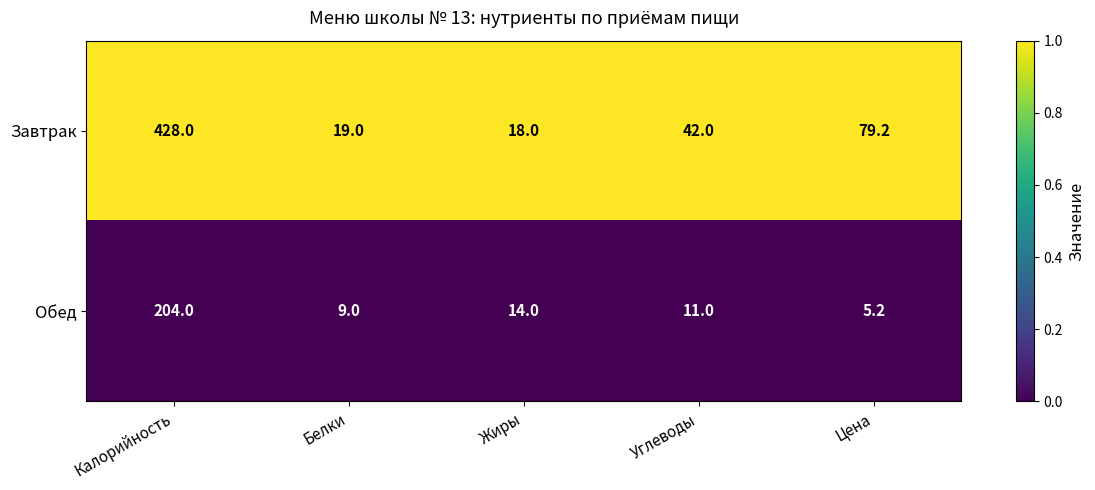

At which category does the chart reach its minimum across all series?

Цена